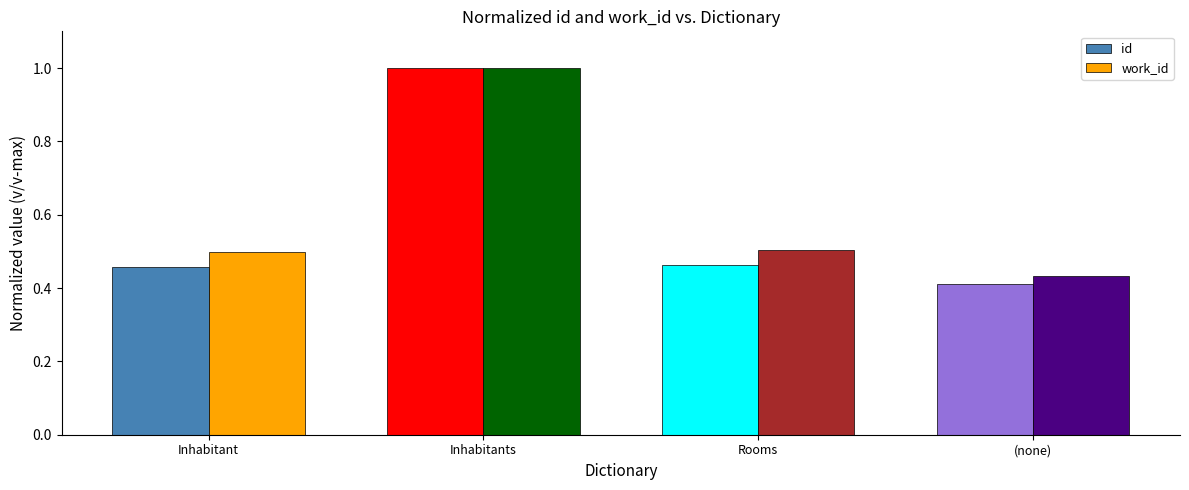

Which series has the largest range (max minus min)?

id